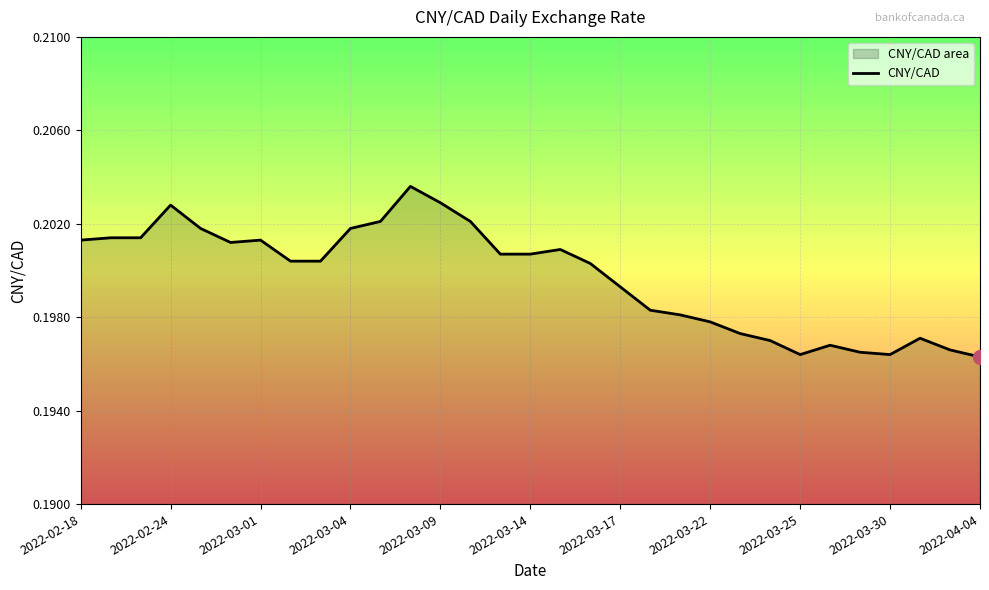

Count the values in the range 0 to 1.

31